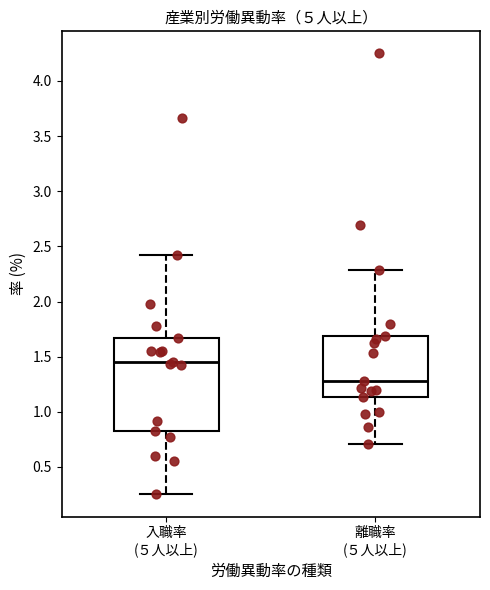

Which box is the tallest, from its lower edge to its upper edge?

入職率 (５人以上)